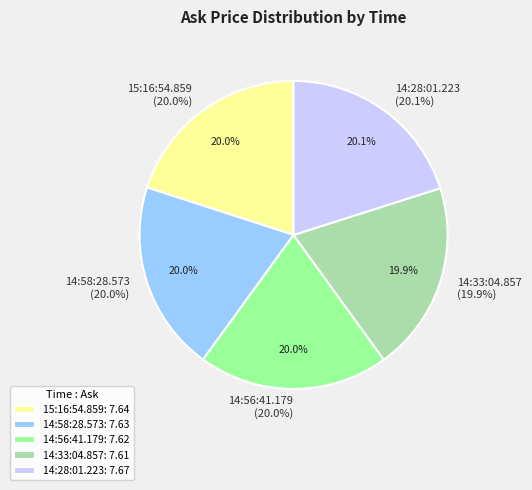

Rank the categories by value from highest to lowest.

14:28:01.223, 15:16:54.859, 14:58:28.573, 14:56:41.179, 14:33:04.857